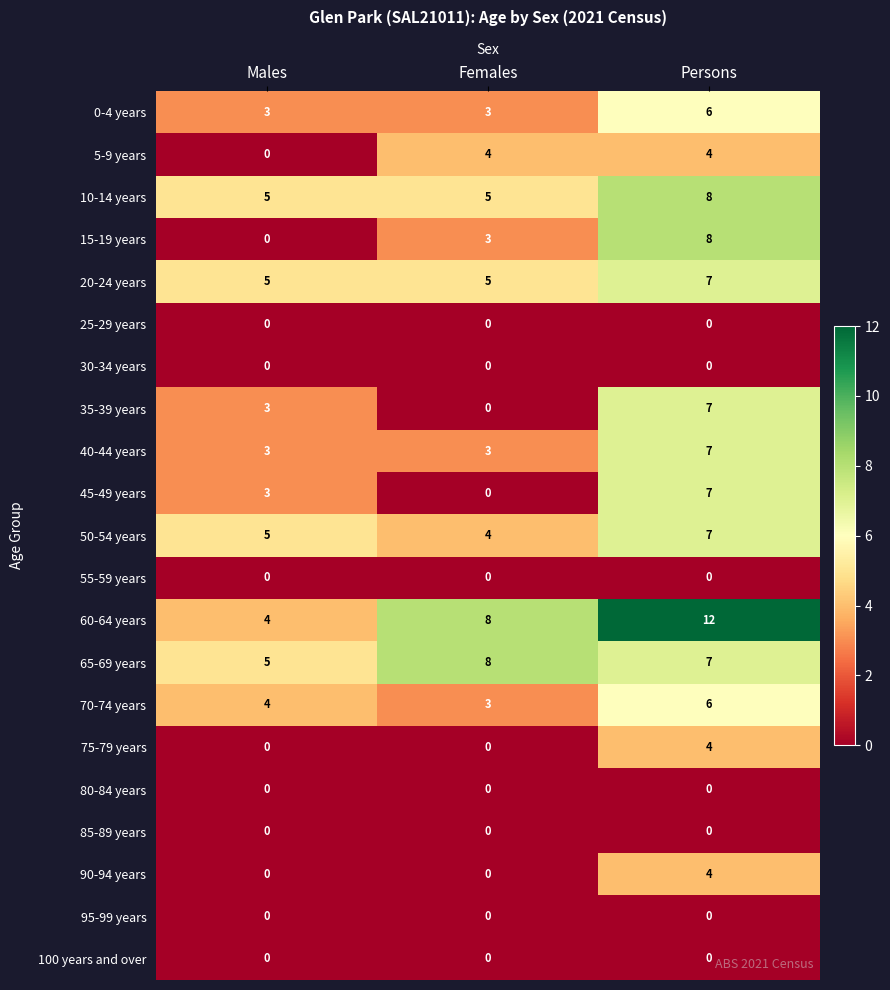

What is the difference between the highest and lowest values at Persons?

12